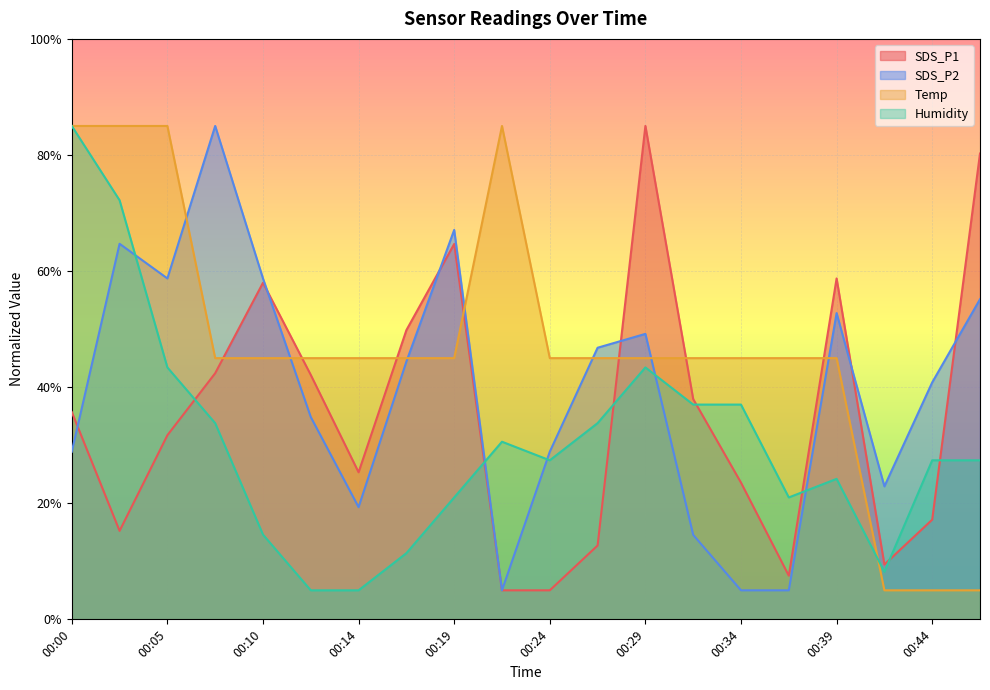

In SDS_P1, how many points are higher than both neighbors (excluding endpoints)?

4